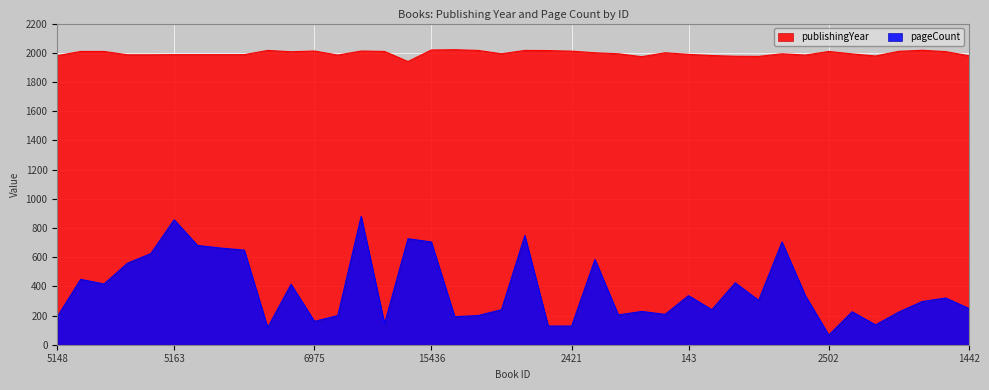

Reading left to right, list all the values displayed in this chart.

publishingYear: 1980	2009	2009	1986	1986	1987	1987	1987	1987	2016	2007	2012	1984	2012	2009	1940	2019	2021	2016	1993	2016	2015	2011	2000	1993	1973	2000	1989	1981	1976	1975	1993	1984	2009	1992	1978	2010	2017	2008	1979
pageCount: 192	448	416	558	624	856	680	662	648	118	414	160	200	880	144	726	704	192	200	240	748	128	128	584	204	228	208	336	240	424	304	704	336	66	226	136	224	296	320	248